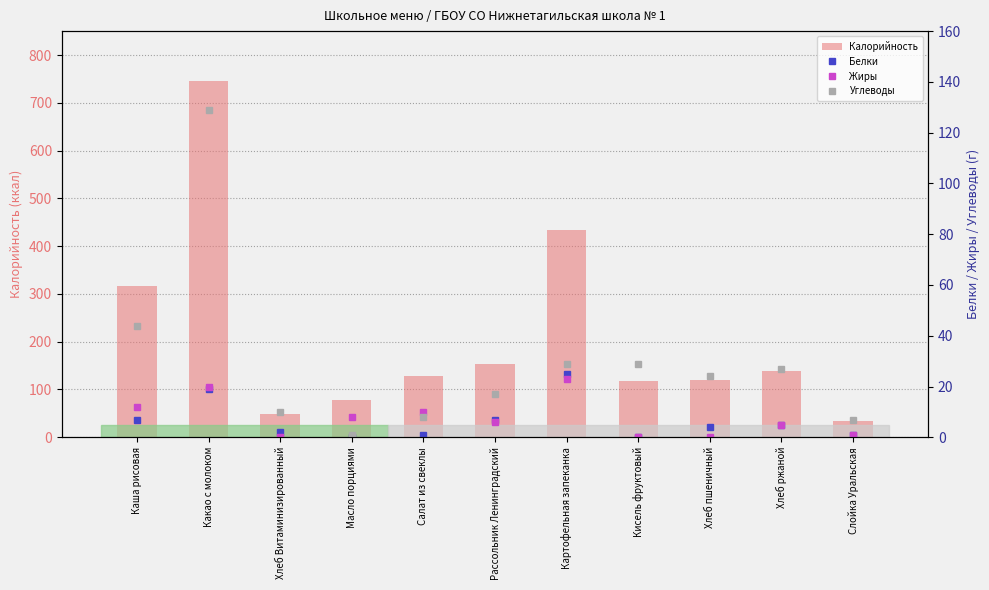

Reading left to right, list all the values displayed in this chart.

Калорийность: Каша рисовая=317	Какао с молоком=745	Хлеб Витаминизированный=48	Масло порциями=77	Салат из свеклы=129	Рассольник Ленинградский=154	Картофельная запеканка=433	Кисель фруктовый=118	Хлеб пшеничный=119	Хлеб ржаной=139	Слойка Уральская=34
Белки: Каша рисовая=7	Какао с молоком=19	Хлеб Витаминизированный=2	Масло порциями=0	Салат из свеклы=1	Рассольник Ленинградский=7	Картофельная запеканка=25	Кисель фруктовый=0	Хлеб пшеничный=4	Хлеб ржаной=5	Слойка Уральская=1
Жиры: Каша рисовая=12	Какао с молоком=20	Хлеб Витаминизированный=0	Масло порциями=8	Салат из свеклы=10	Рассольник Ленинградский=6	Картофельная запеканка=23	Кисель фруктовый=0	Хлеб пшеничный=0	Хлеб ржаной=5	Слойка Уральская=1
Углеводы: Каша рисовая=44	Какао с молоком=129	Хлеб Витаминизированный=10	Масло порциями=1	Салат из свеклы=8	Рассольник Ленинградский=17	Картофельная запеканка=29	Кисель фруктовый=29	Хлеб пшеничный=24	Хлеб ржаной=27	Слойка Уральская=7